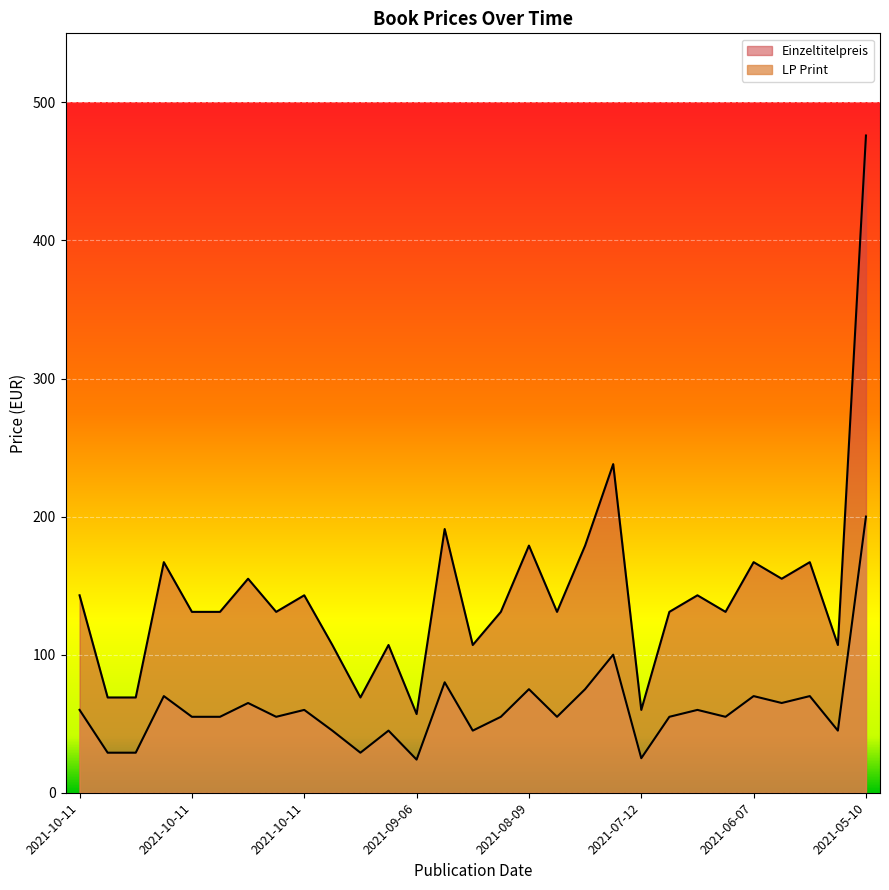

What is the sum of all Einzeltitelpreis values?

4172